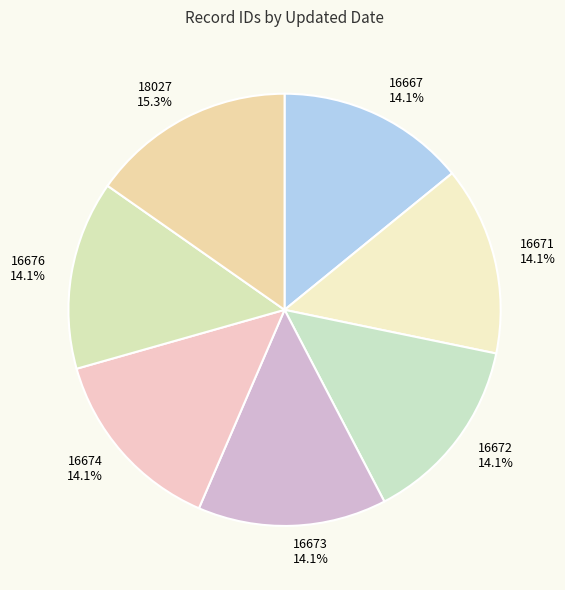

Which slice is the largest?

18027